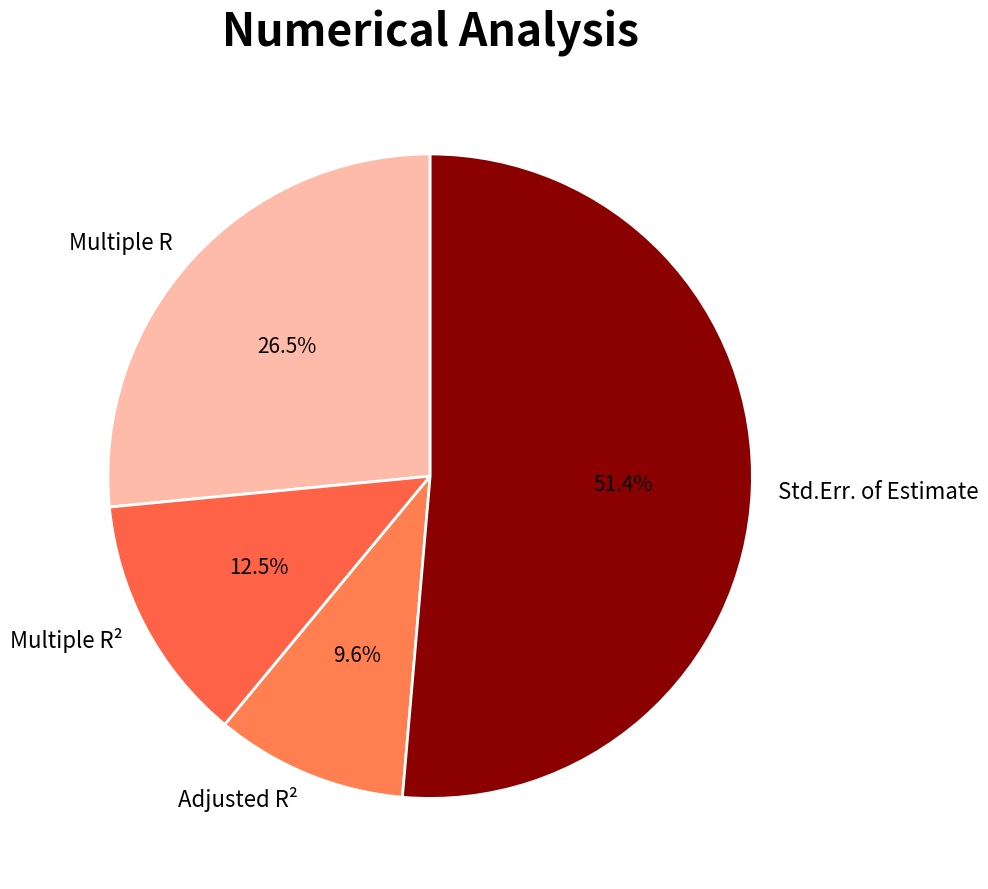

What percentage is the Adjusted R² slice, to the nearest percent?

10%